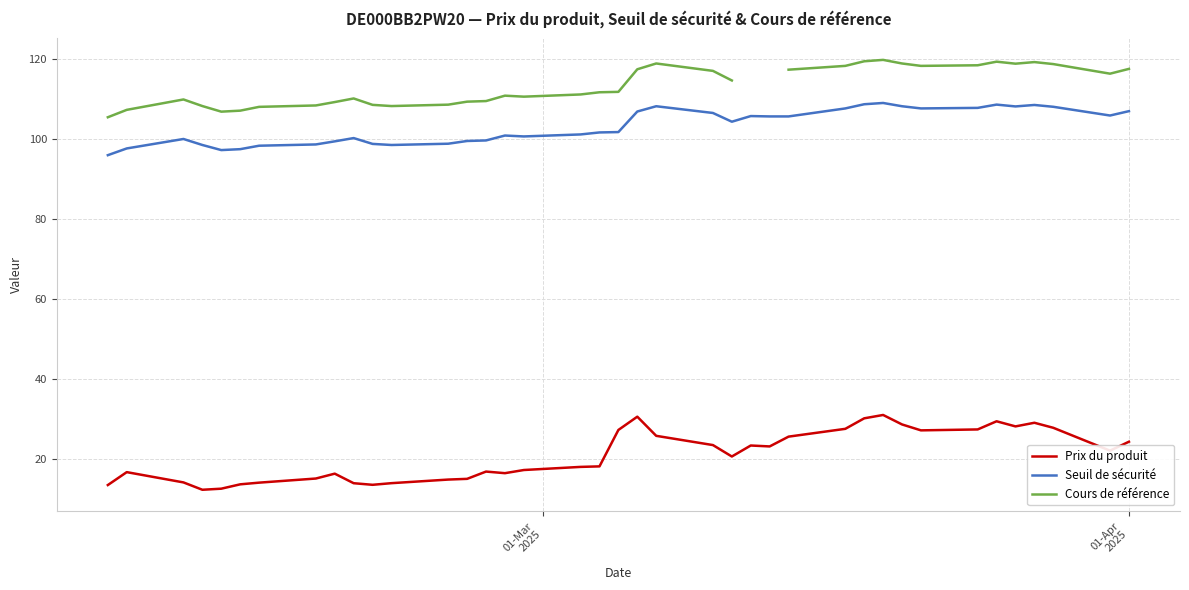

True or false: Prix du produit and Seuil de sécurité cross at least once.

False